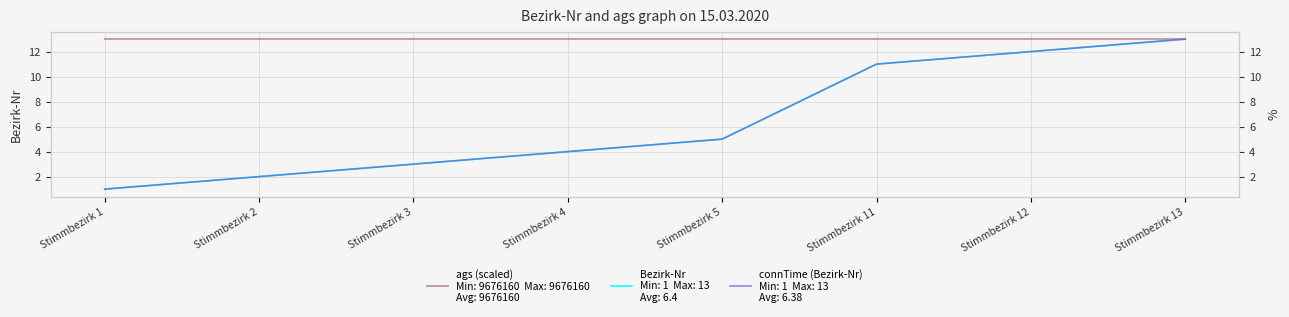

What is the minimum value shown in the chart?

1